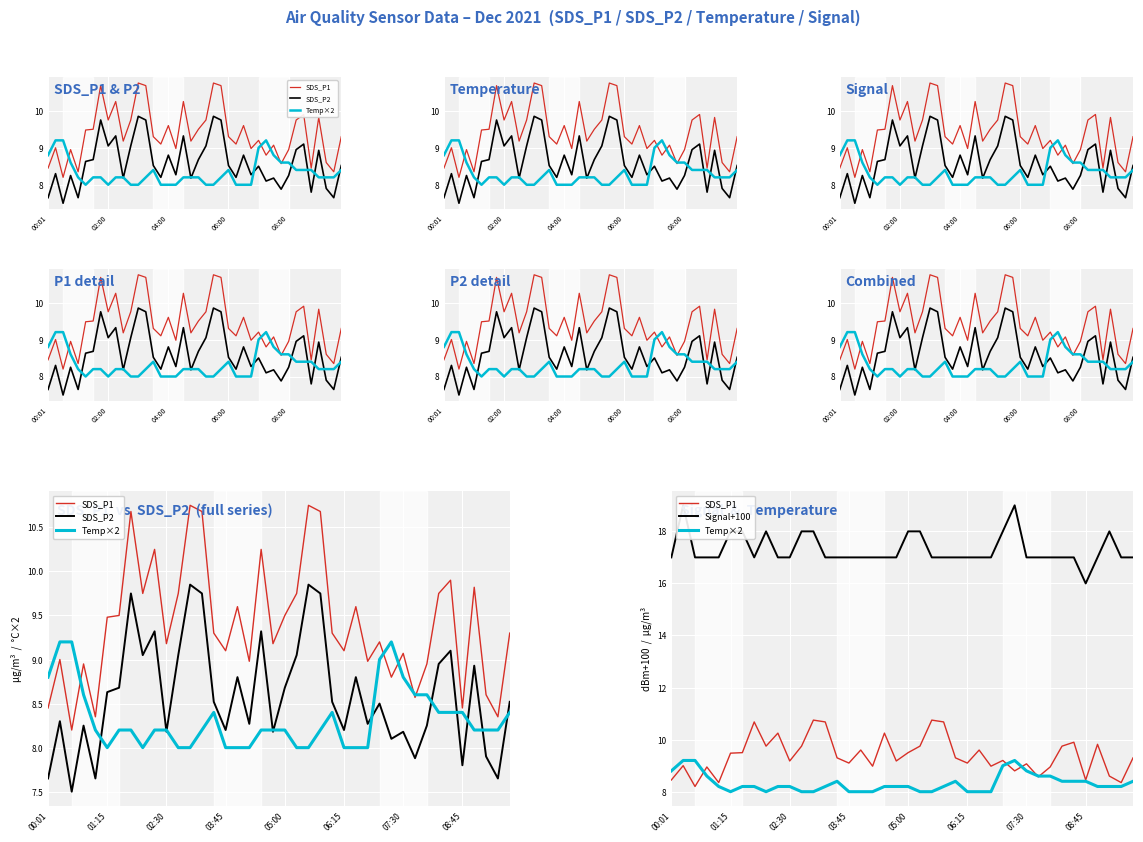

What is the maximum value for Temp×2?

9.2